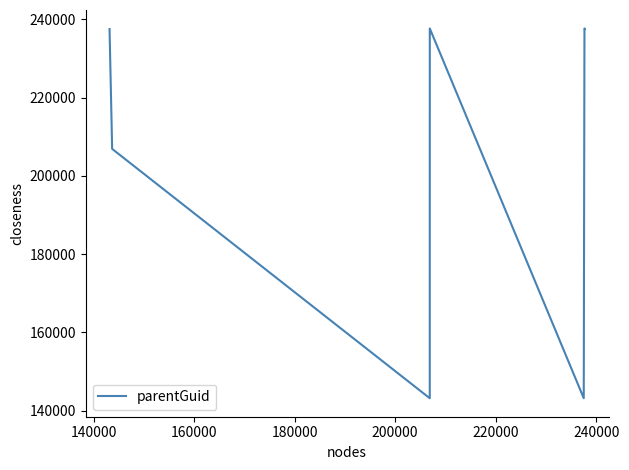

How many interior local valleys (lower than both neighbors) does the data have?

2